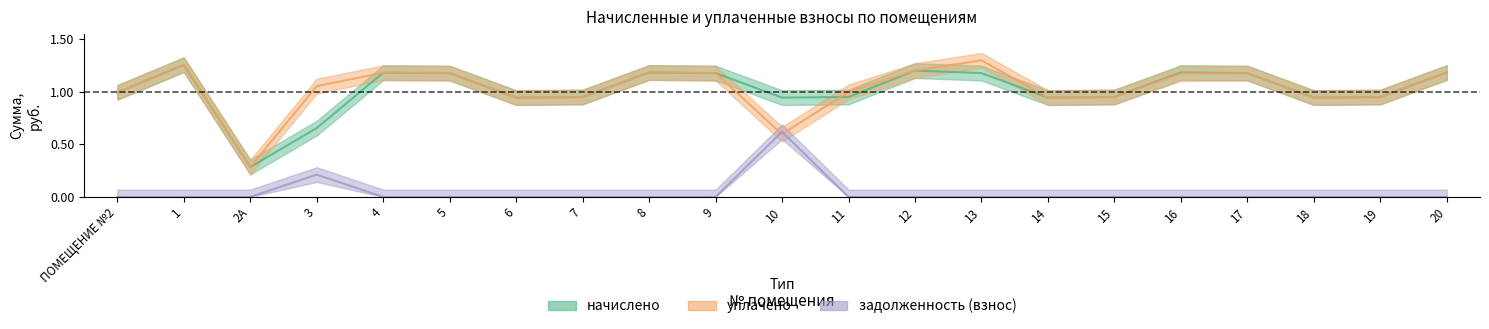

What is the value of the начислено point at the 2nd from the left?

1.3